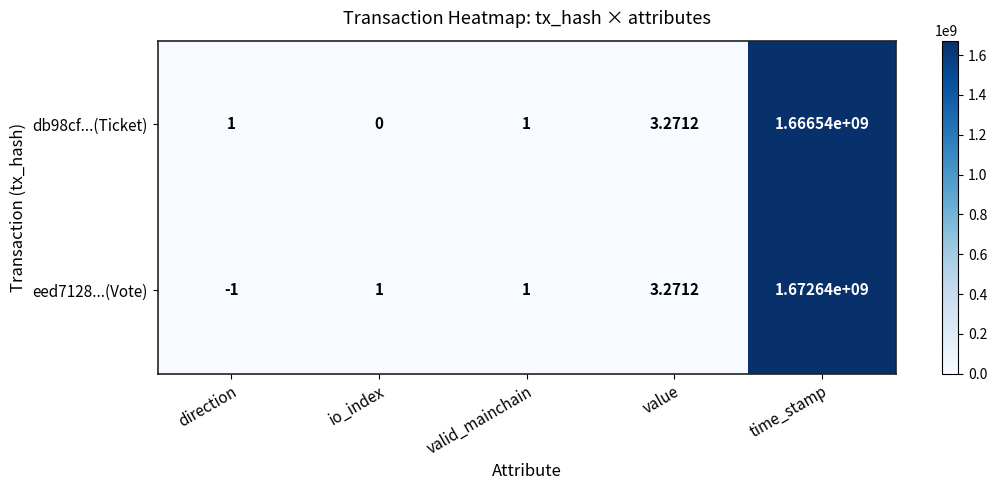

List the series in order of their peak value, highest first.

eed7128...(Vote), db98cf...(Ticket)